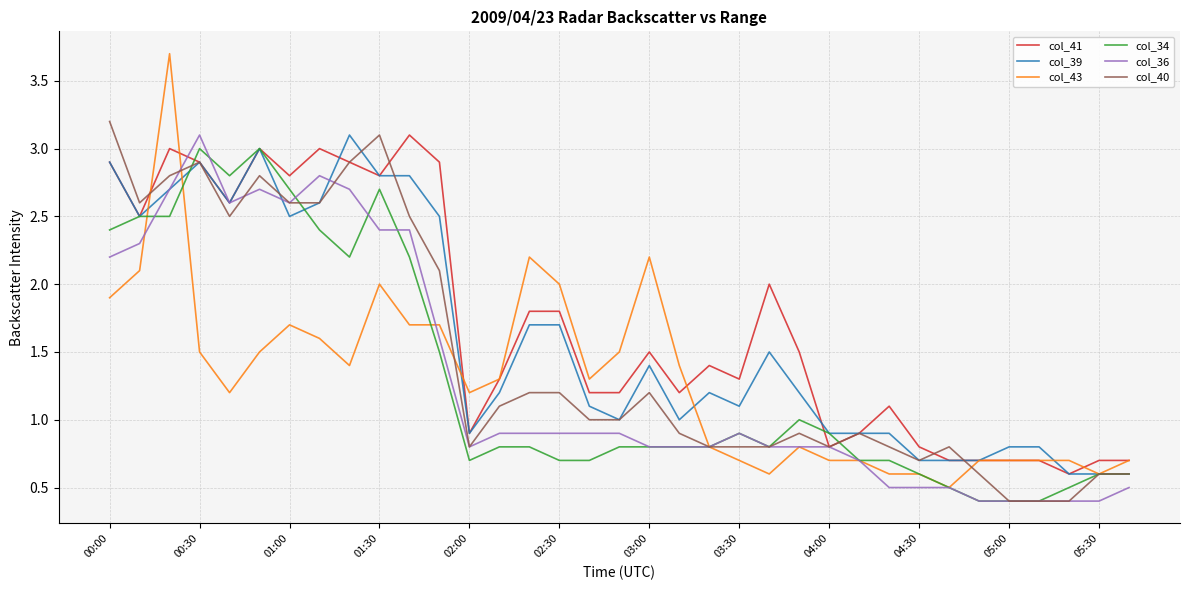

Which series has the largest range (max minus min)?

col_43